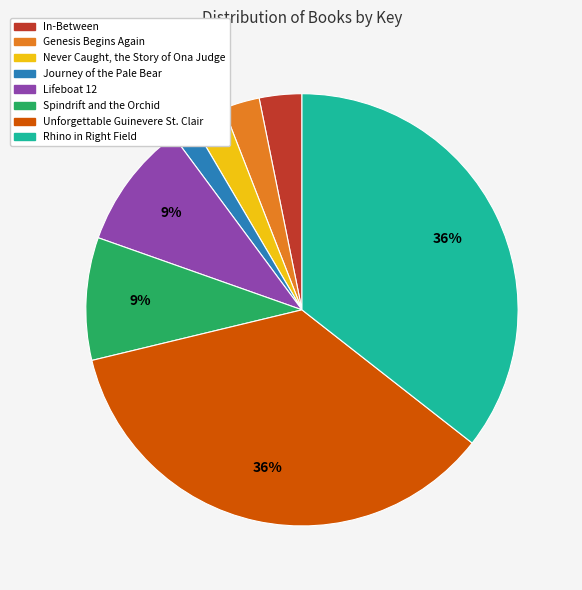

Which slice is the smallest?

Journey of the Pale Bear